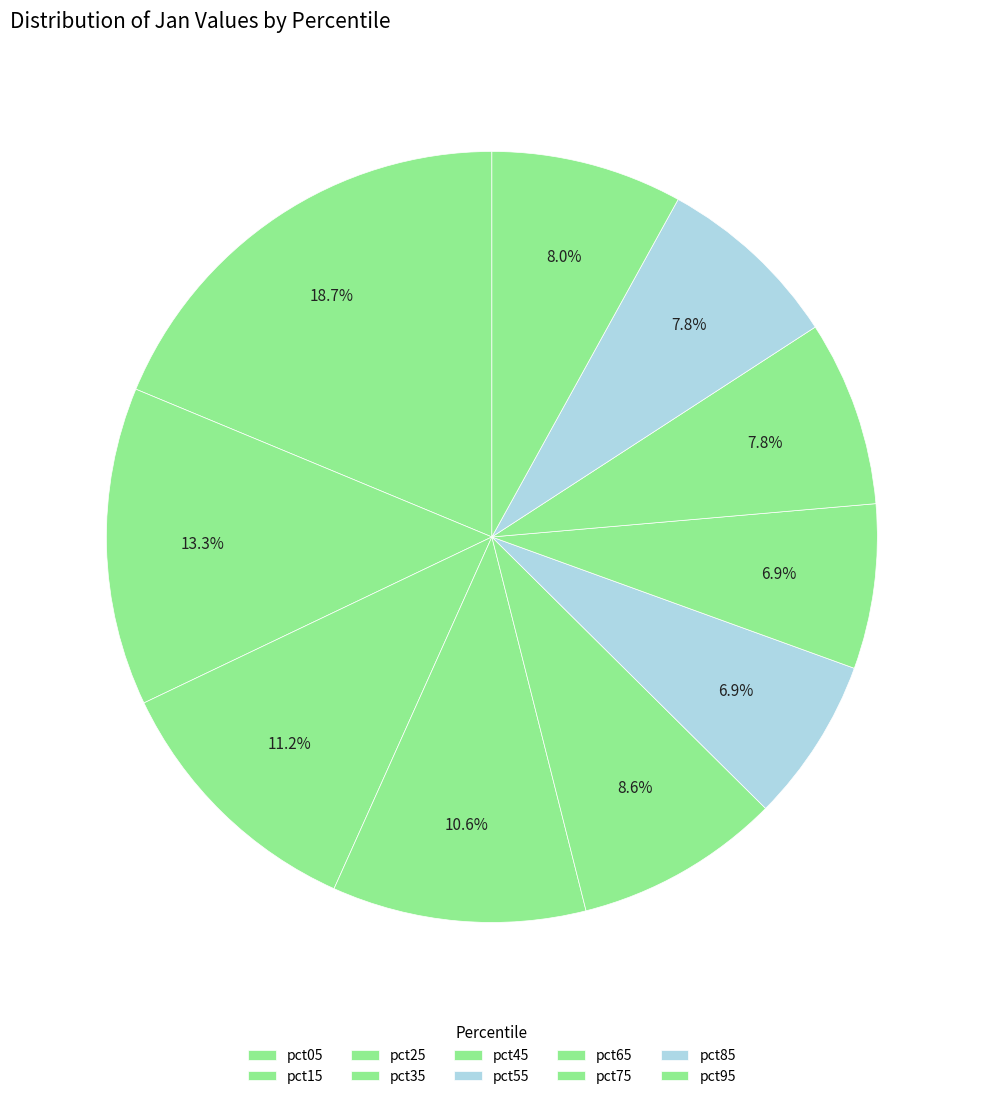

How many slices are in this pie chart?

10